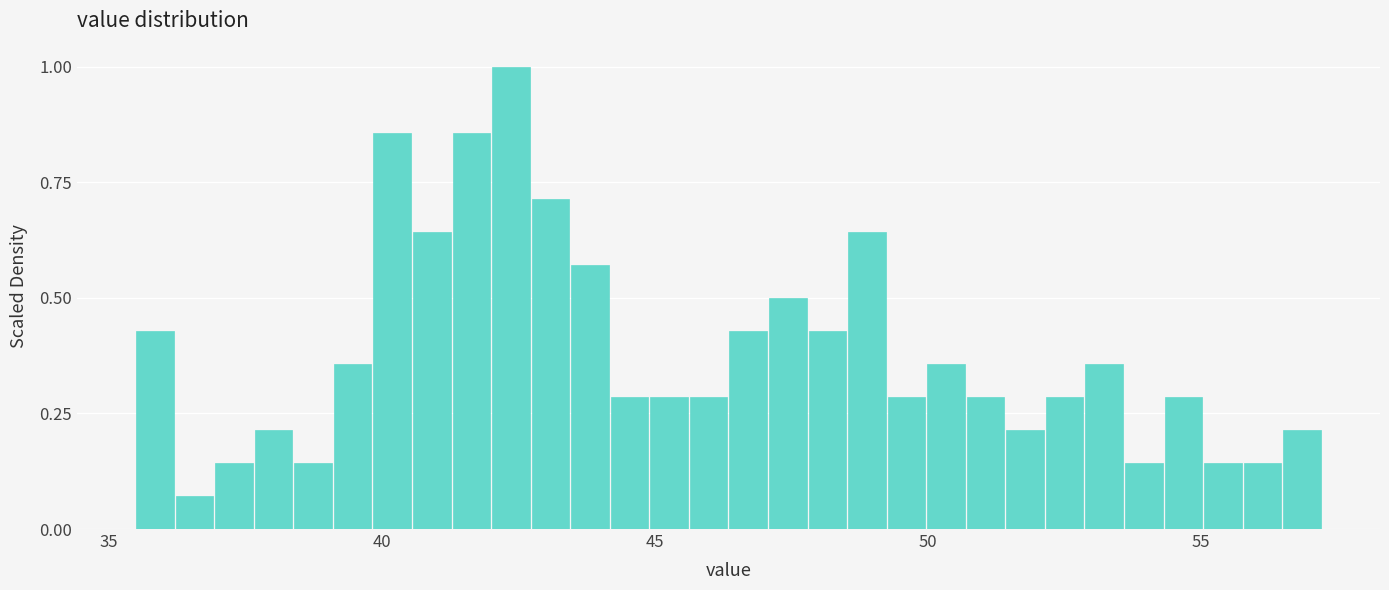

Around what value on the x-axis is the tallest bar? Give the approximate position of its centre, as read against the axis.

42.5